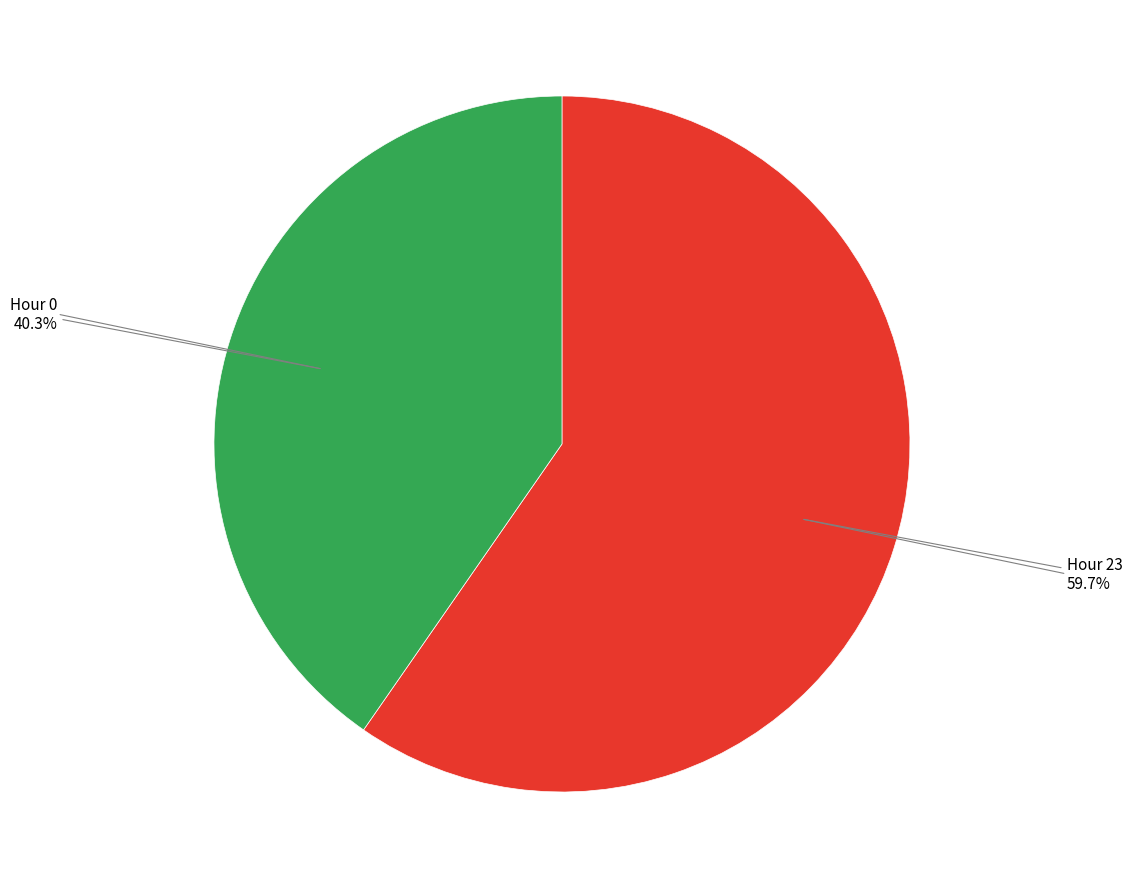

Is there any slice that represents more than half of the pie?

Yes